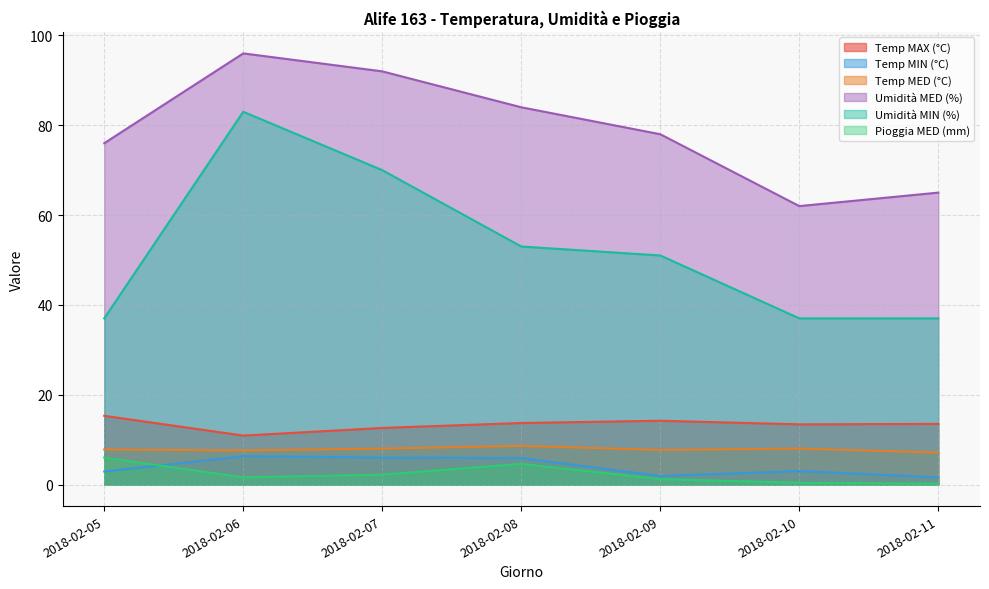

How many lines are shown in the chart?

6